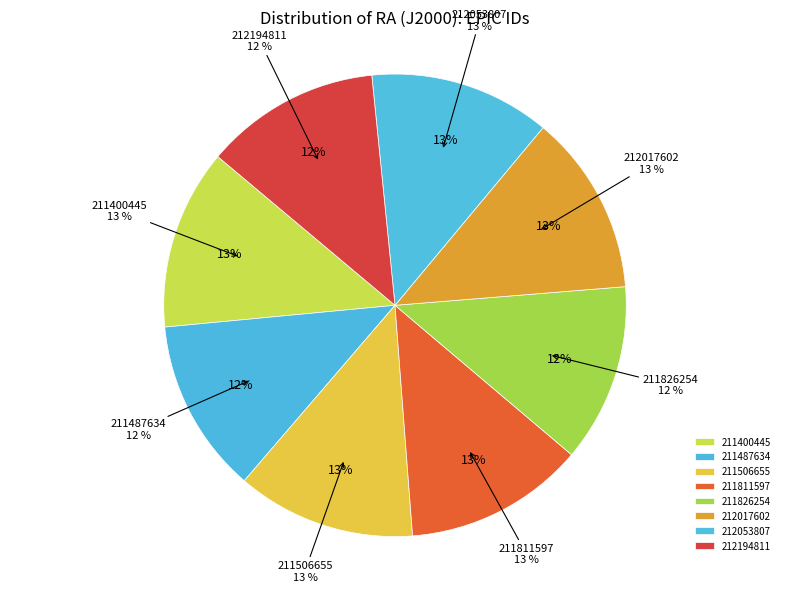

True or false: 212053807 accounts for 13% of the total.

True